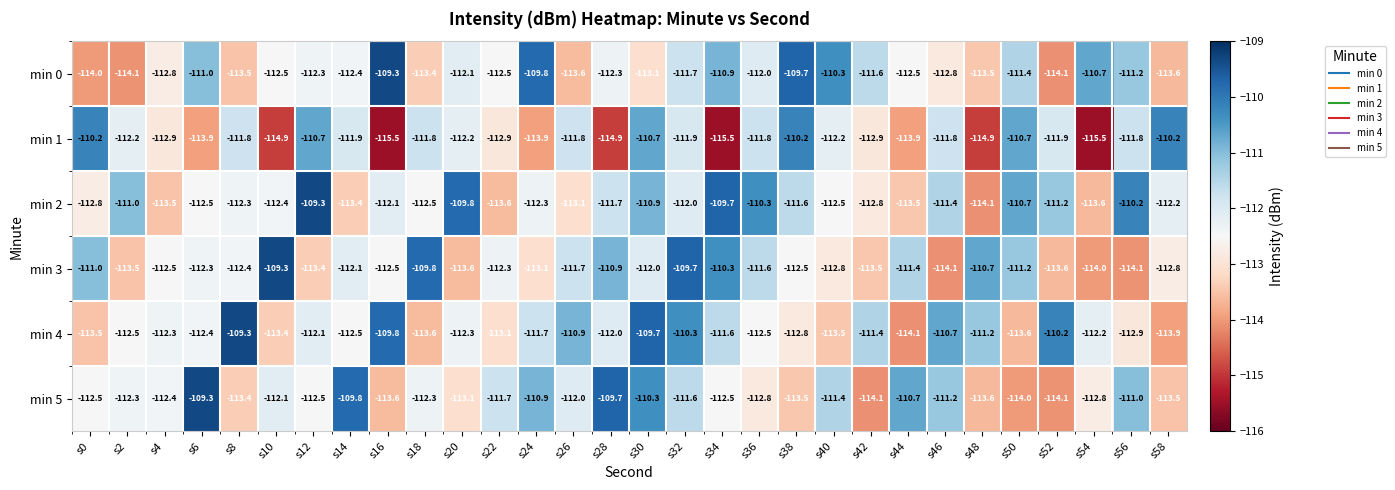

Which series changed the most between s16 and s30?

min 1